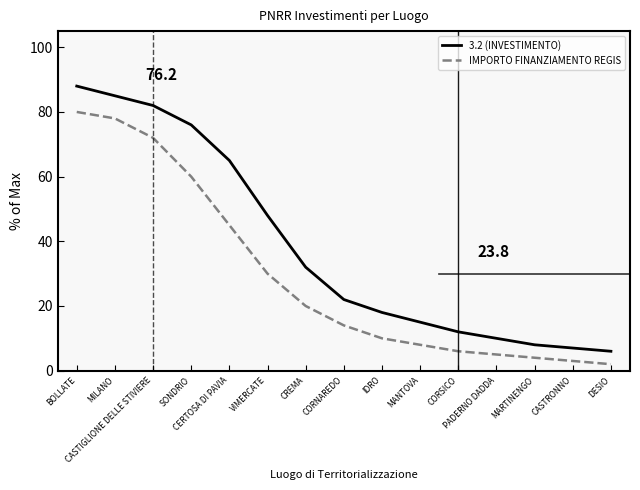

True or false: 3.2 (INVESTIMENTO) has a value of 100 at CERTOSA DI PAVIA.

False